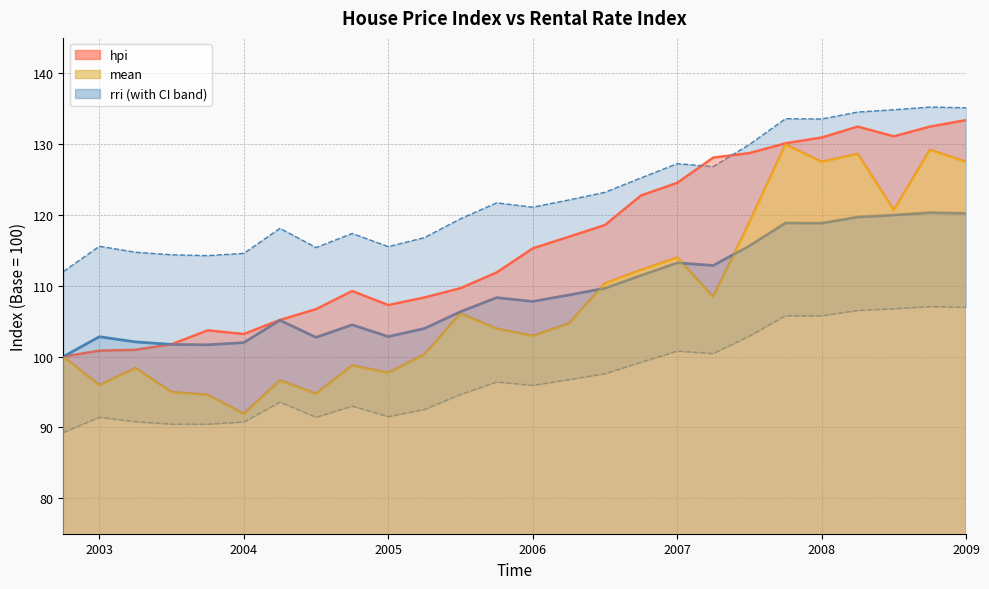

Between which two adjacent categories do hpi and rri_u first intersect?

2007 and 2007.25